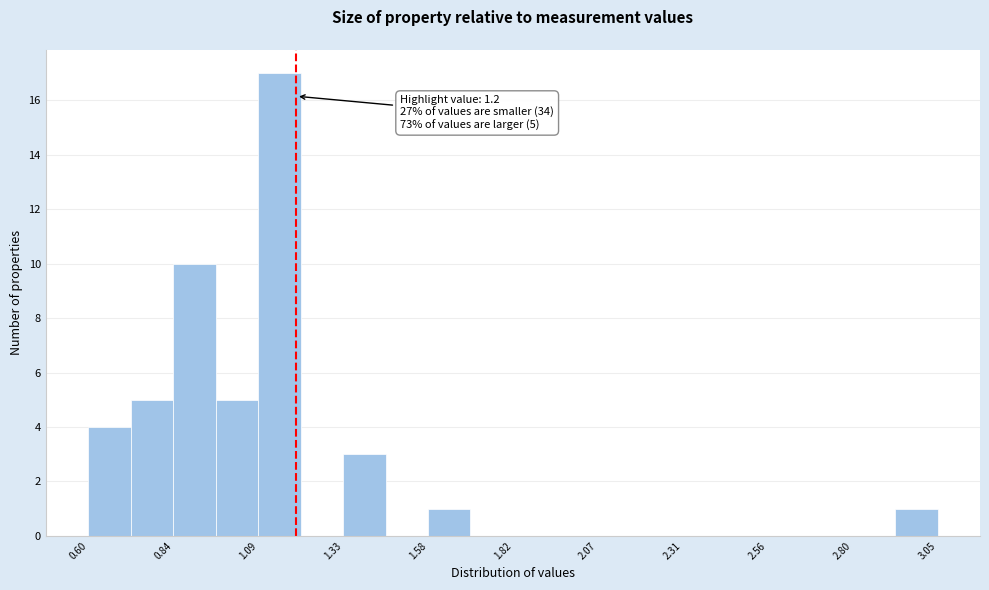

Read against the x-axis, roughly where is the centre of the tallest bar?

1.15